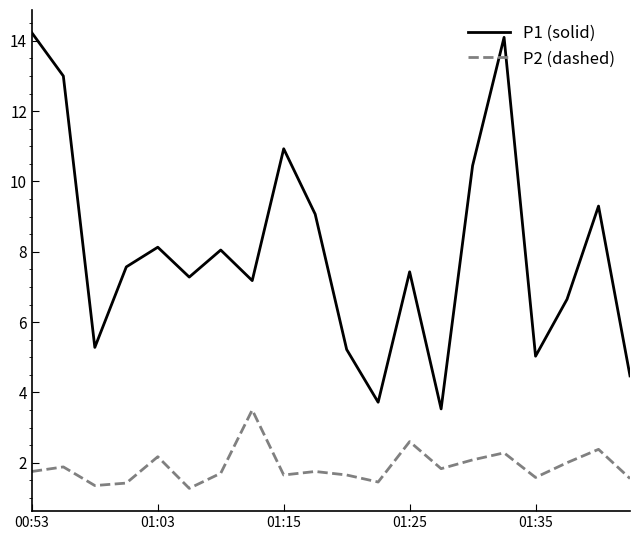

Is this an area chart (filled region under the line)?

No